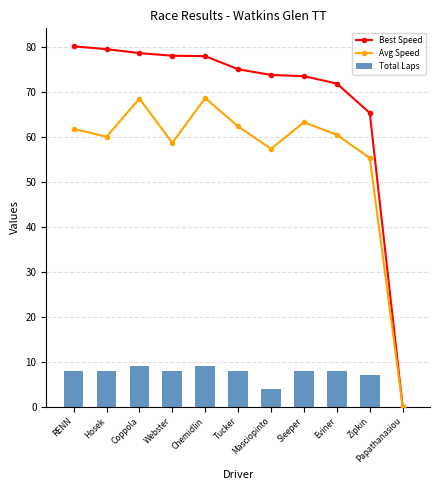

How many series are shown in this chart?

3